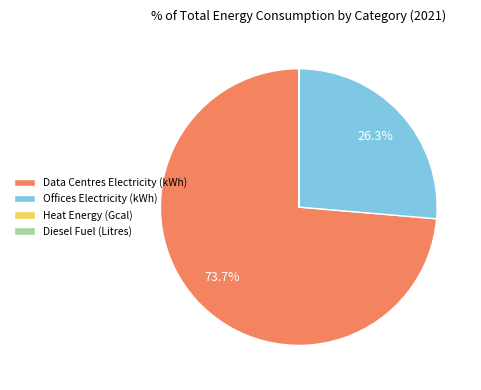

Which slice represents more than half of the pie?

Data Centres Electricity (kWh)